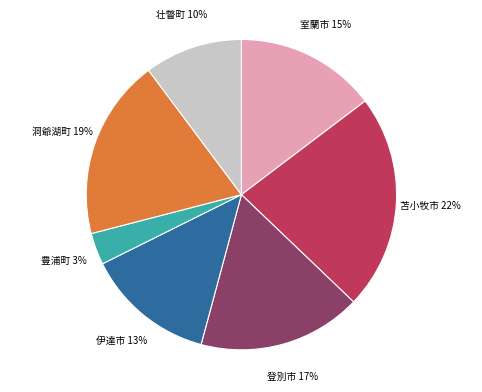

To the nearest percent, what is the average slice percentage?

14%